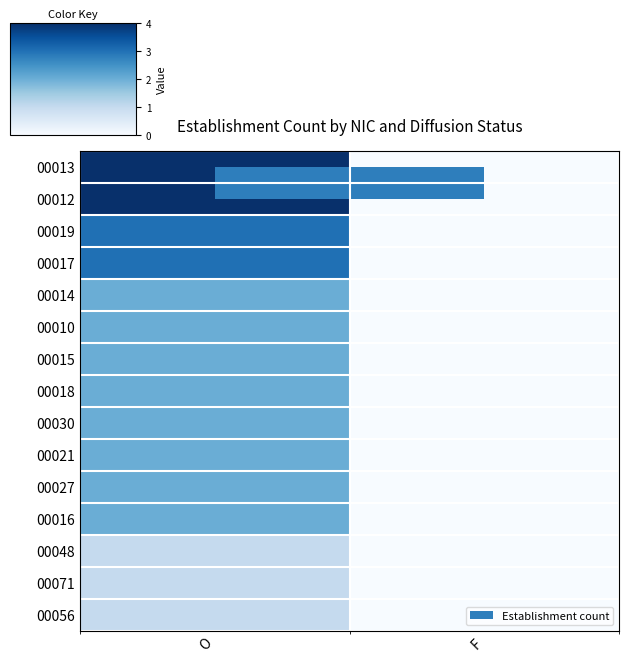

At O, list the series in order from largest to smallest.

00013, 00012, 00019, 00017, 00014, 00010, 00015, 00018, 00030, 00021, 00027, 00016, 00048, 00071, 00056